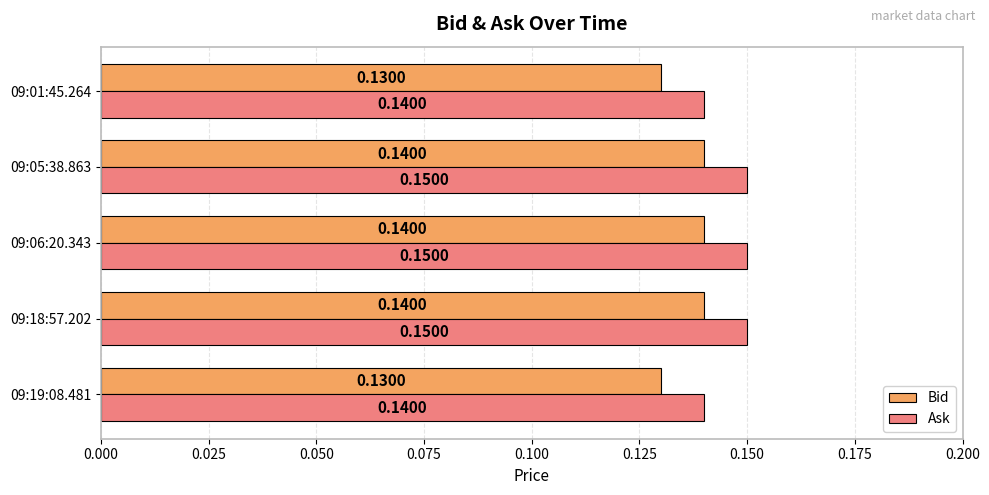

Rank the series by their average value, from highest to lowest.

Ask, Bid